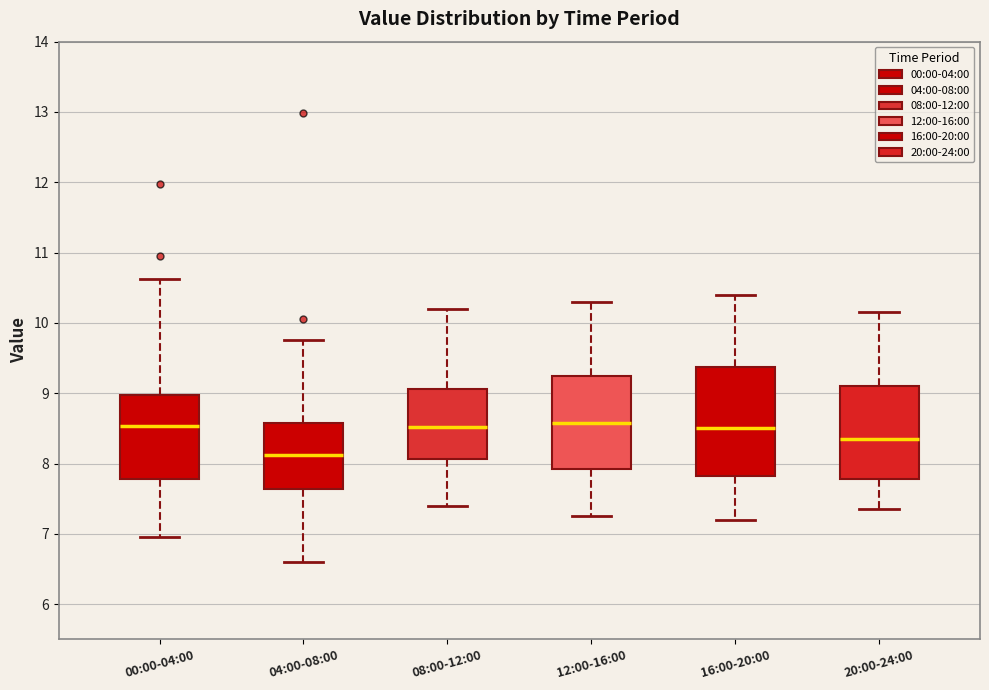

Reading left to right, read every box against the y-axis: the position of its median line, the range the box covers, and the ends of its whiskers. The values are not printed on the chart, so give them approximately, as read against the axis.

00:00-04:00: median 8.5, box 7.8 to 9.0, whiskers 7.0 to 10.6
04:00-08:00: median 8.1, box 7.6 to 8.6, whiskers 6.6 to 9.8
08:00-12:00: median 8.5, box 8.1 to 9.1, whiskers 7.4 to 10.2
12:00-16:00: median 8.6, box 7.9 to 9.3, whiskers 7.3 to 10.3
16:00-20:00: median 8.5, box 7.8 to 9.4, whiskers 7.2 to 10.4
20:00-24:00: median 8.4, box 7.8 to 9.1, whiskers 7.4 to 10.2